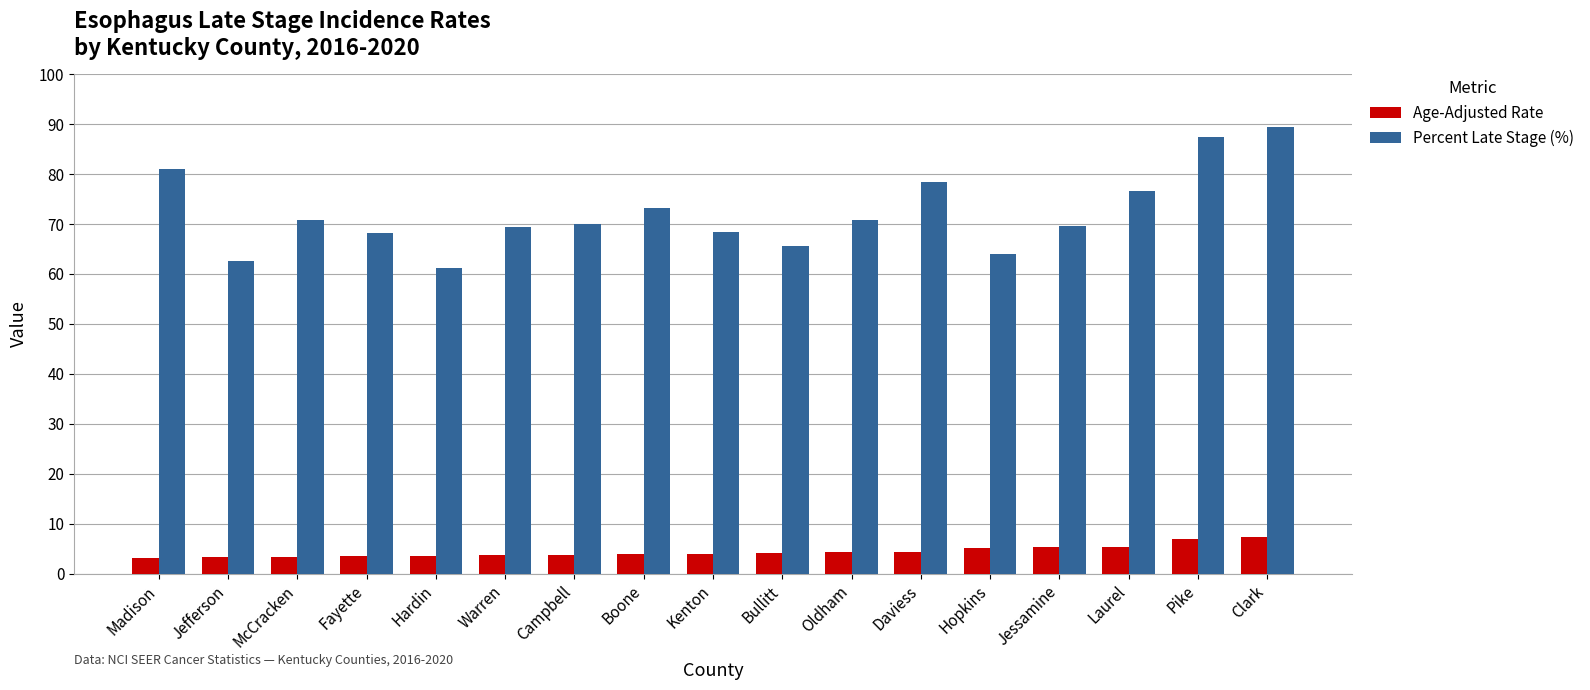

What is the value of the Percent Late Stage (%) bar at the 9th from the left?

68.3